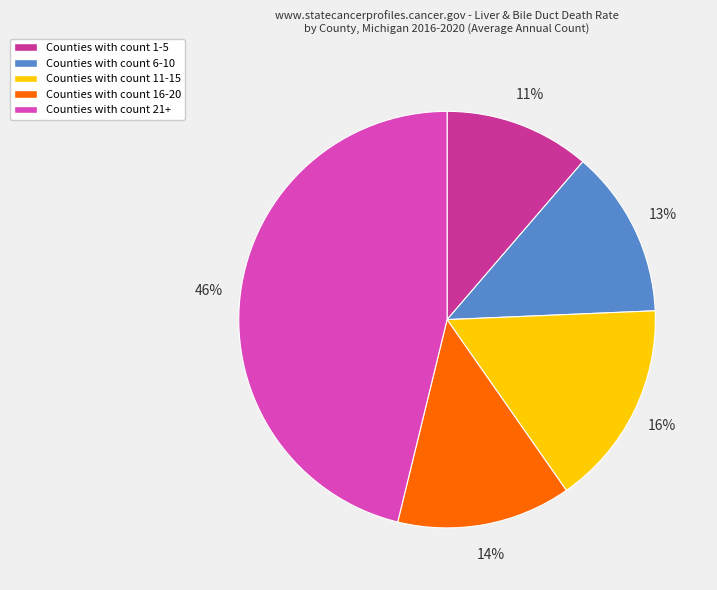

Count the number of slices in the pie.

5